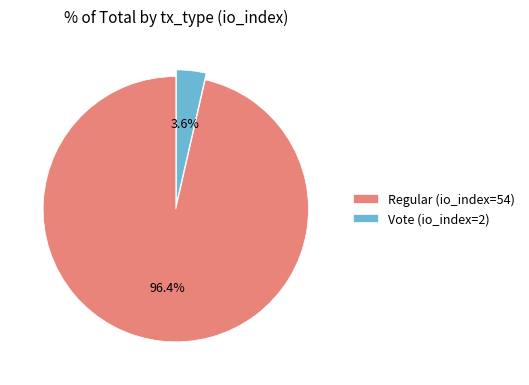

Between Regular (io_index=54) and Vote (io_index=2), which is larger?

Regular (io_index=54)